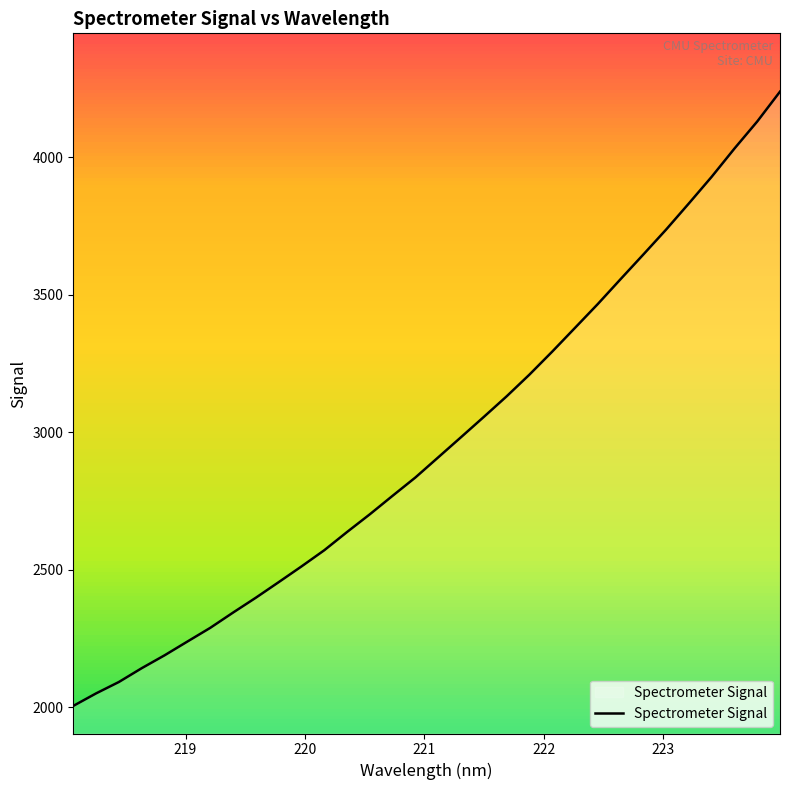

What is the greatest value displayed?

4238.2